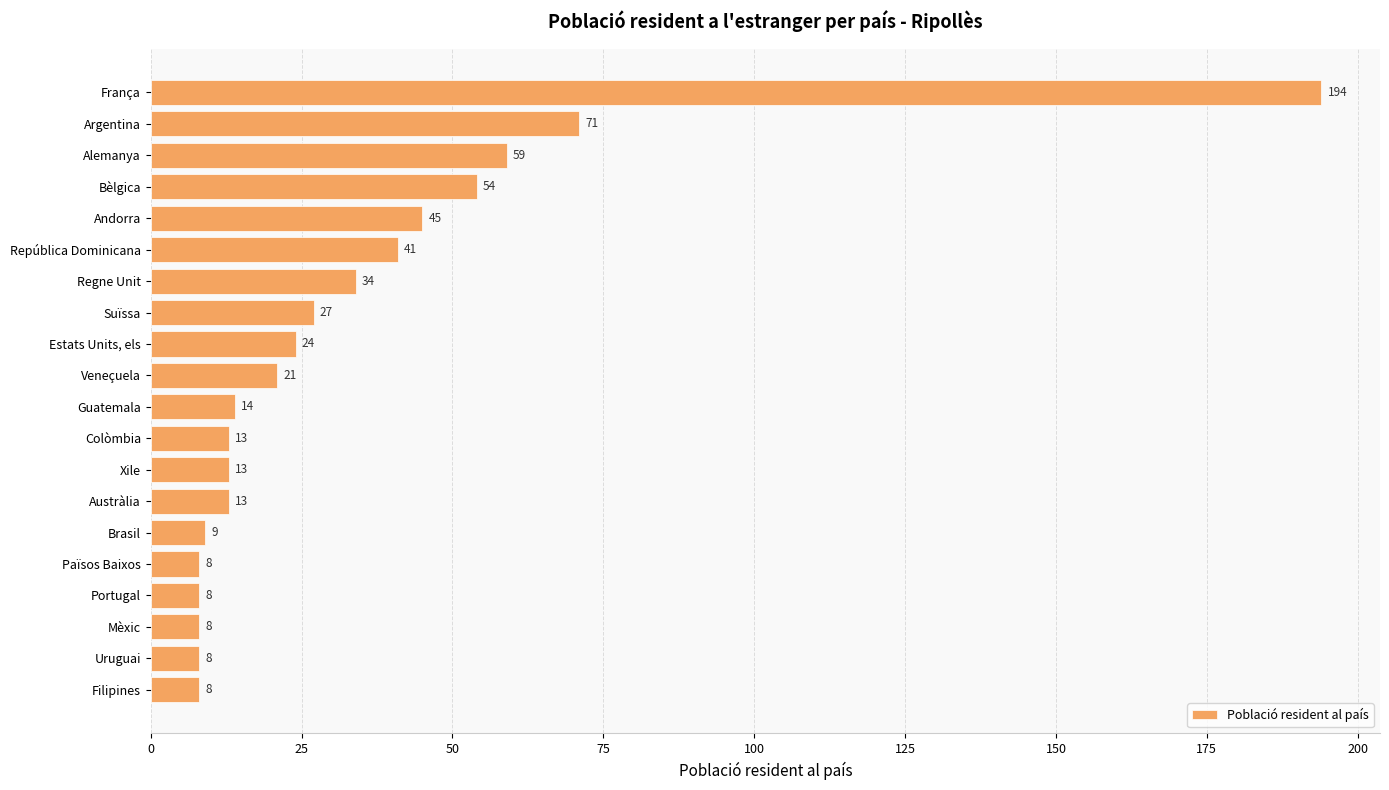

Is it true that the value at Països Baixos is 8?

True